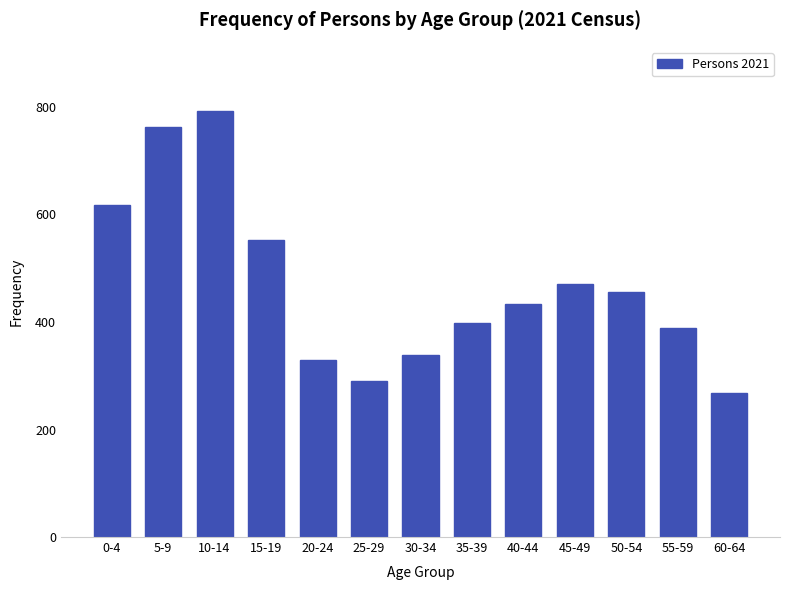

Reading left to right, what are all the values shown in this chart?

0-4=618	5-9=763	10-14=793	15-19=552	20-24=329	25-29=291	30-34=338	35-39=398	40-44=434	45-49=470	50-54=456	55-59=388	60-64=267